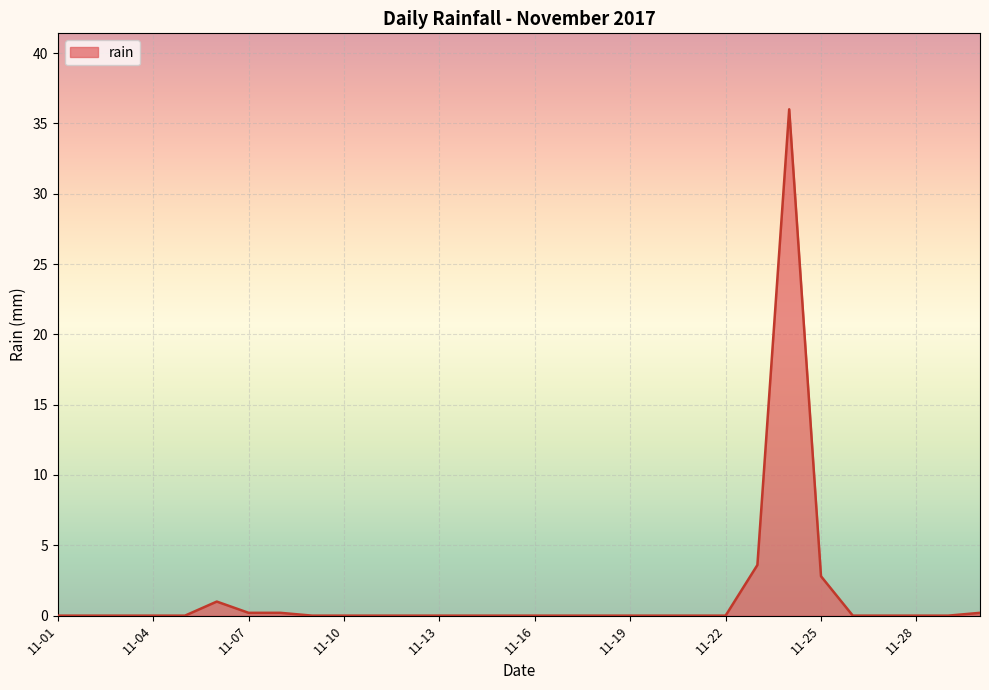

What is the difference between the maximum and minimum values?

36.0